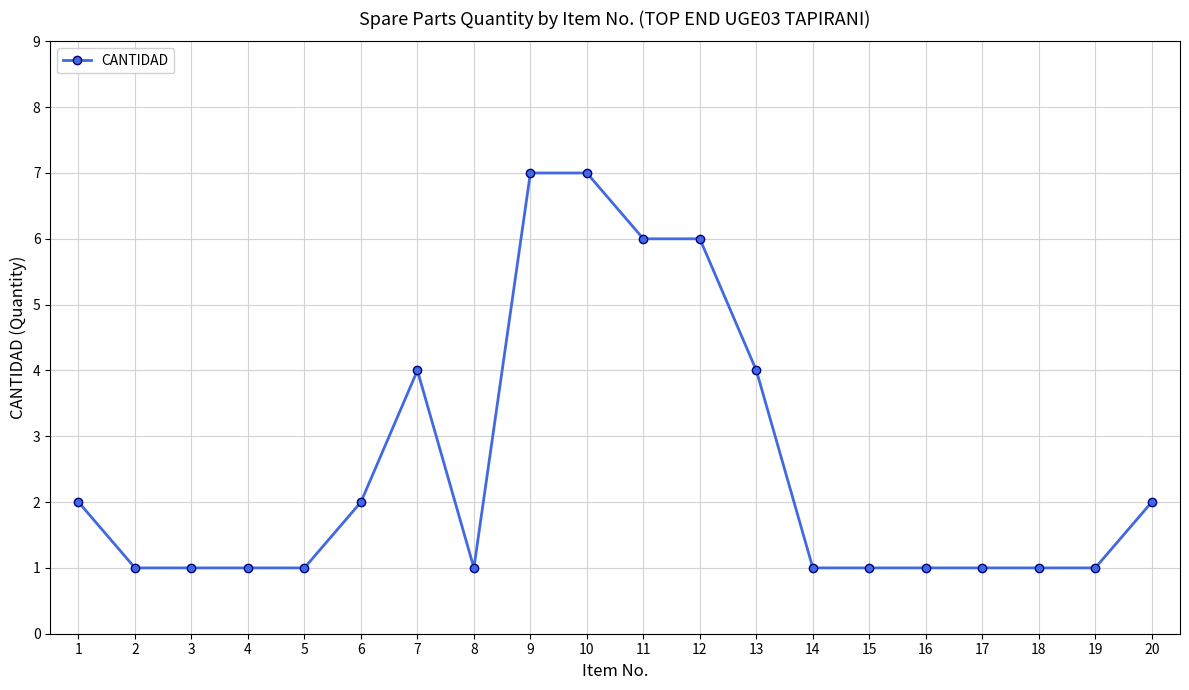

How many lines are shown in the chart?

1